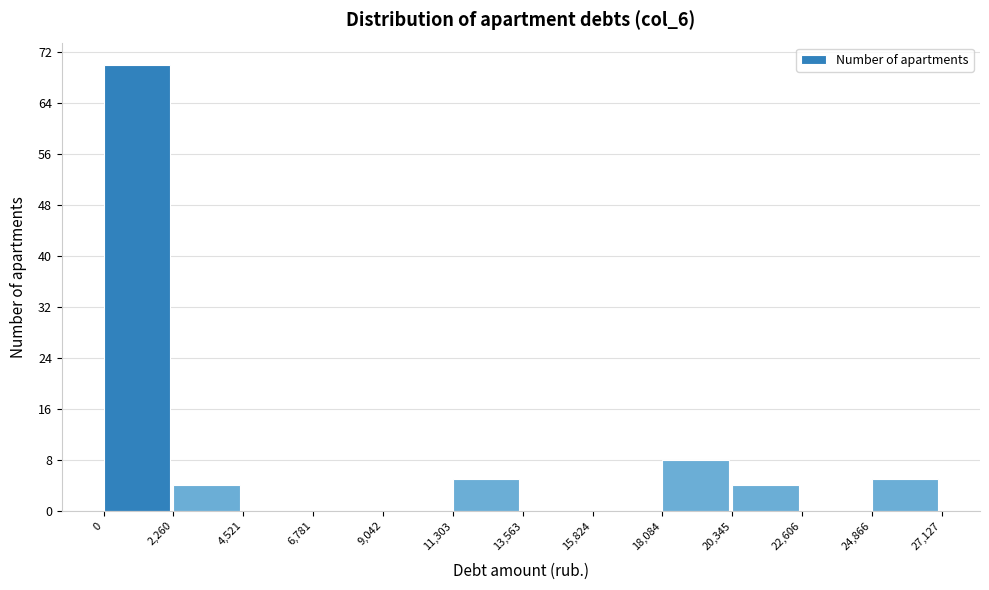

Which range on the x-axis has the tallest bar?

0 to 2,260